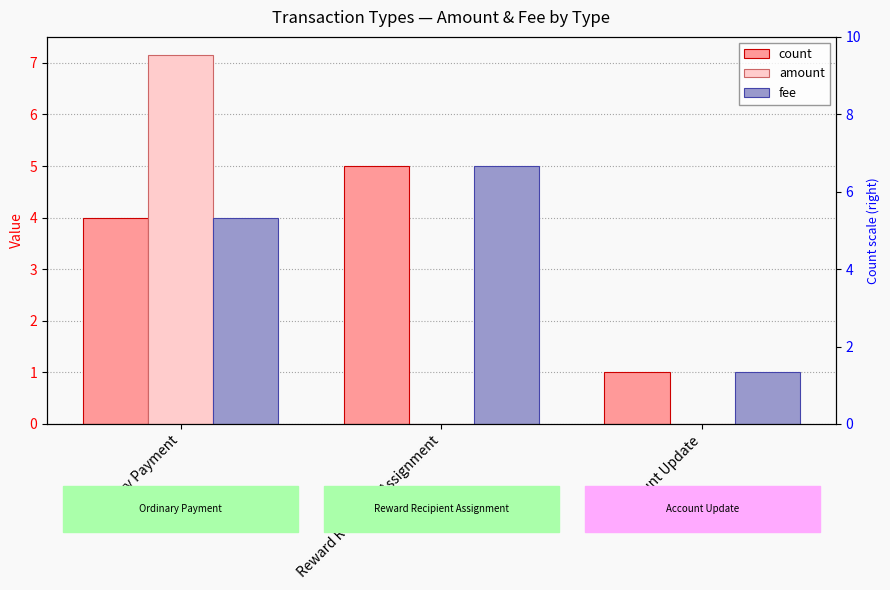

Count the number of data series in this chart.

3